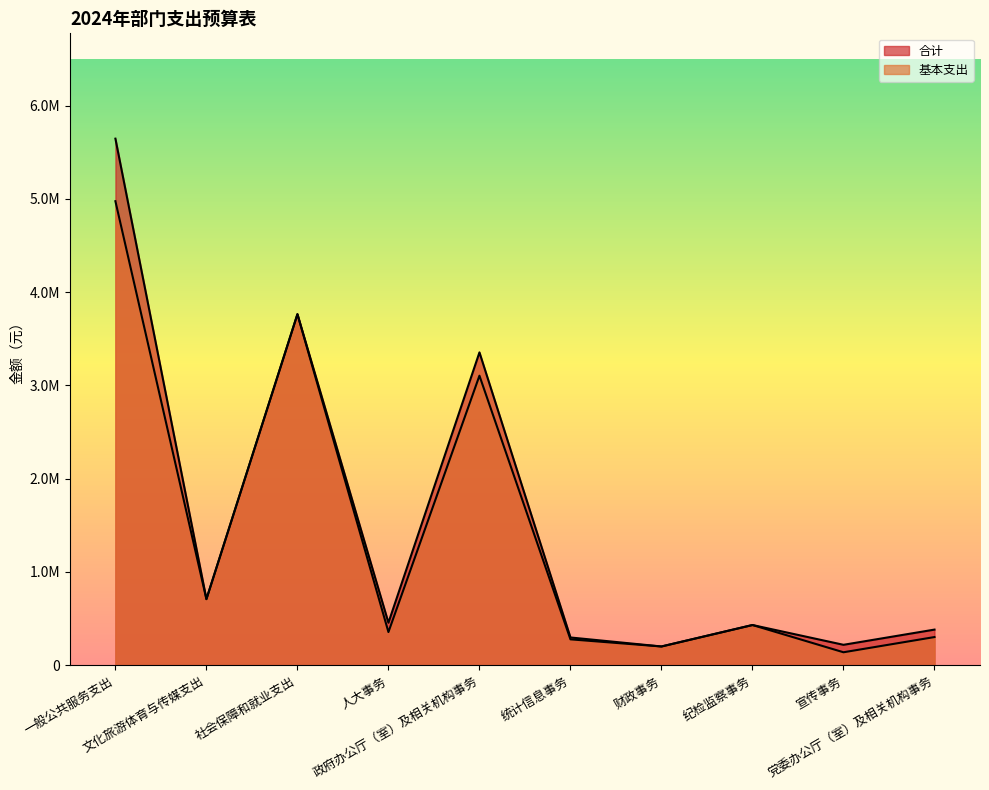

Between 一般公共服务支出 and 政府办公厅（室）及相关机构事务, which series saw the biggest shift?

合计